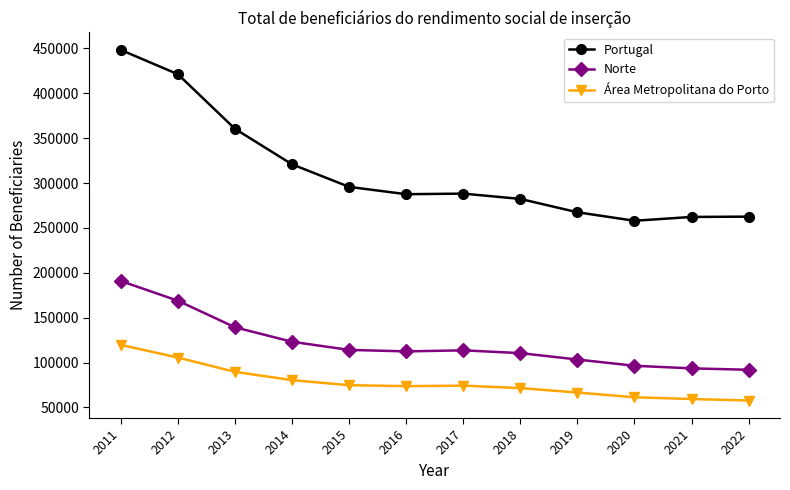

True or false: Norte and Área Metropolitana do Porto cross at least once.

False